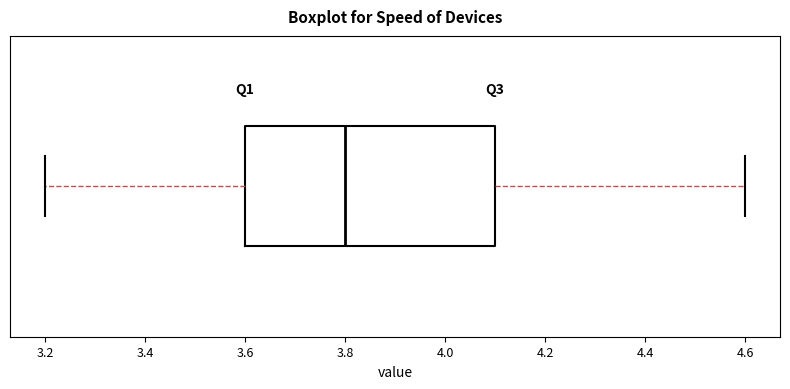

Read this box plot against the x-axis: the position of the median line, the range covered by the box, and the ends of both whiskers. The values are not printed on the chart, so give them approximately, as read against the axis.

median 3.8, box 3.6 to 4.1, whiskers 3.2 to 4.6